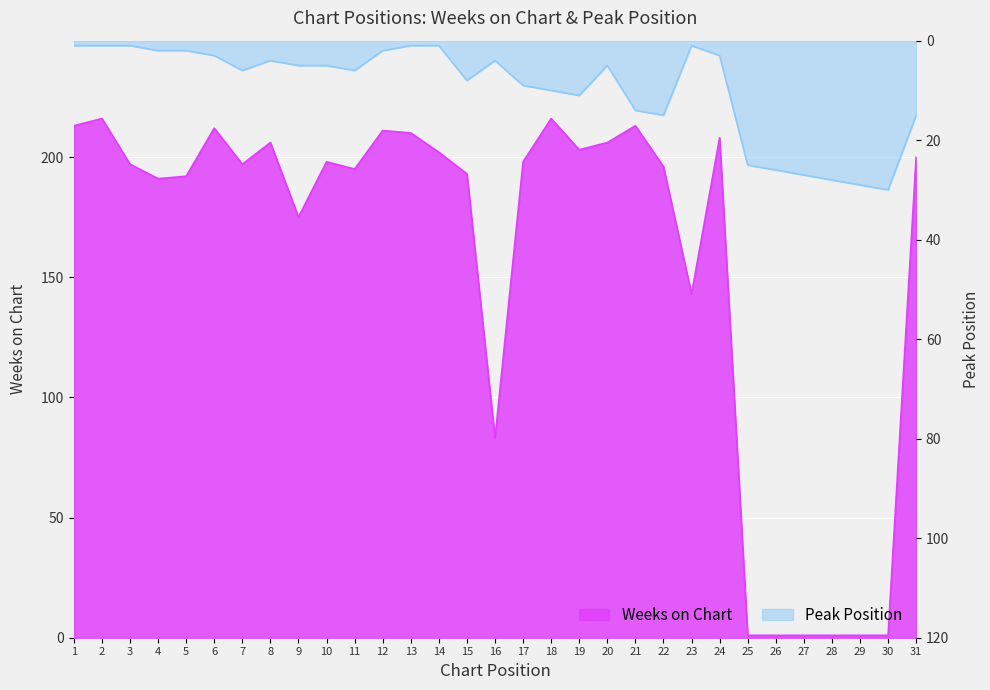

How many intersections are there between Weeks on Chart and Peak Position?

2